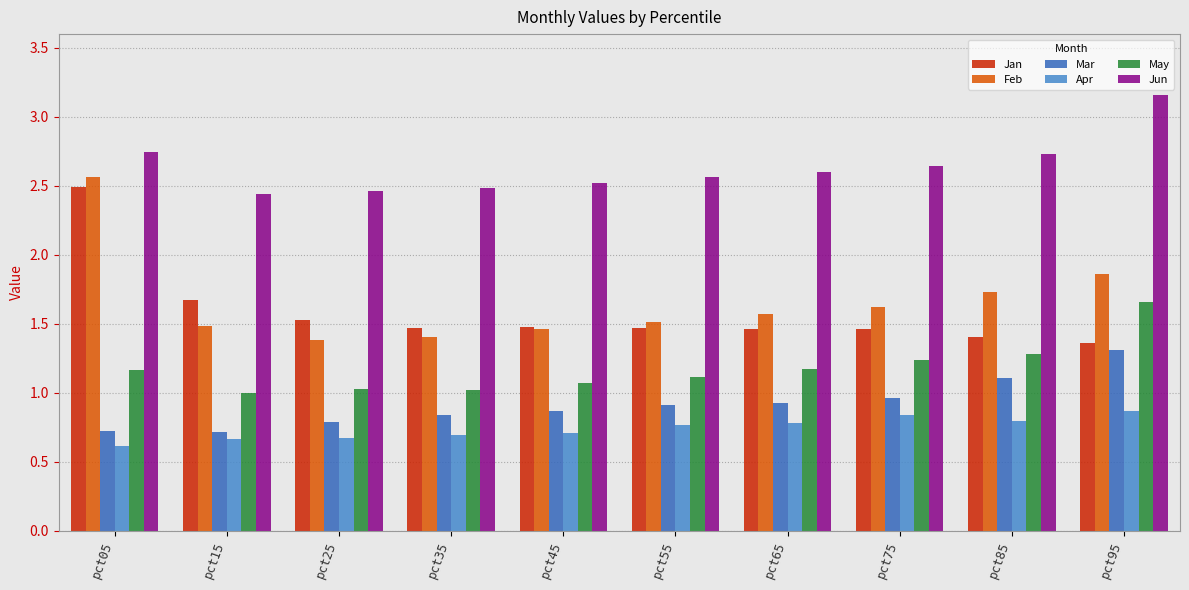

Is the value of Mar at pct85 greater than the value of May at pct75?

No